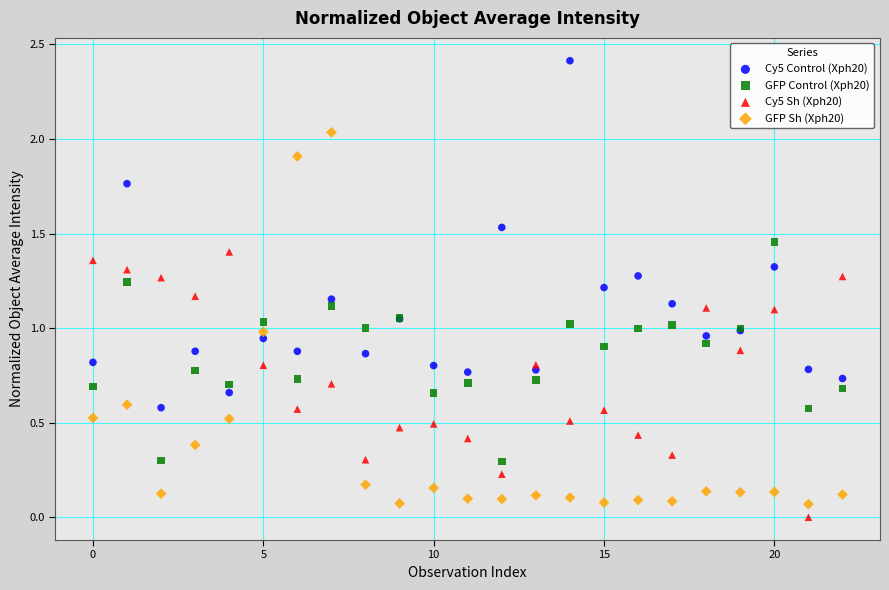

Which series has the widest spread of Y values?

GFP Sh (Xph20)